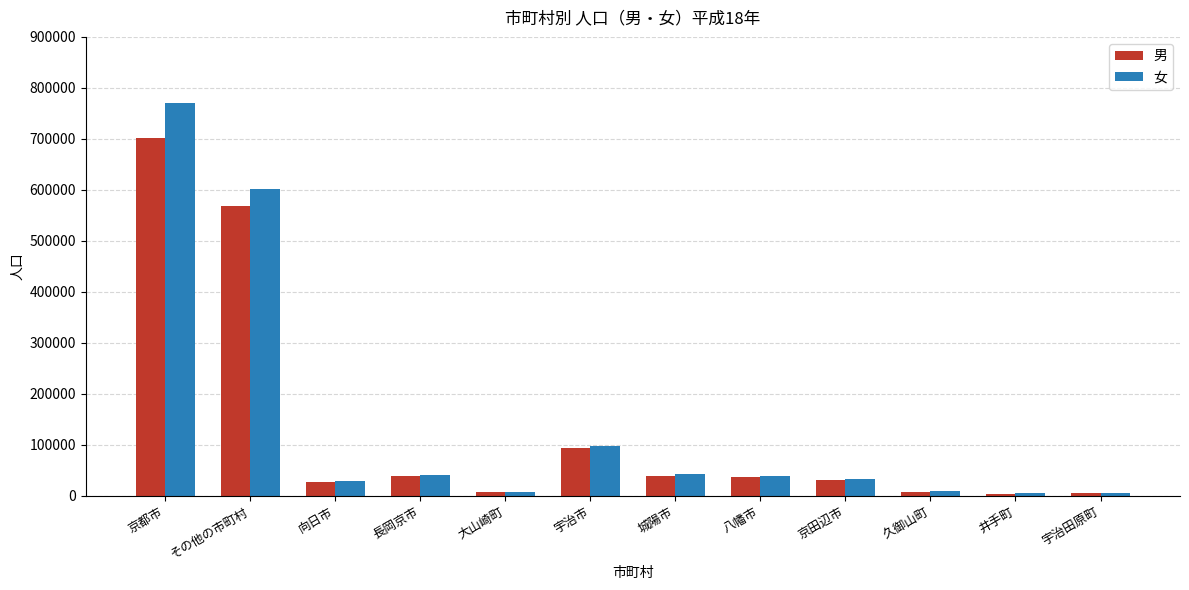

What is the difference between the 男 values at 城陽市 and その他の市町村?

529765